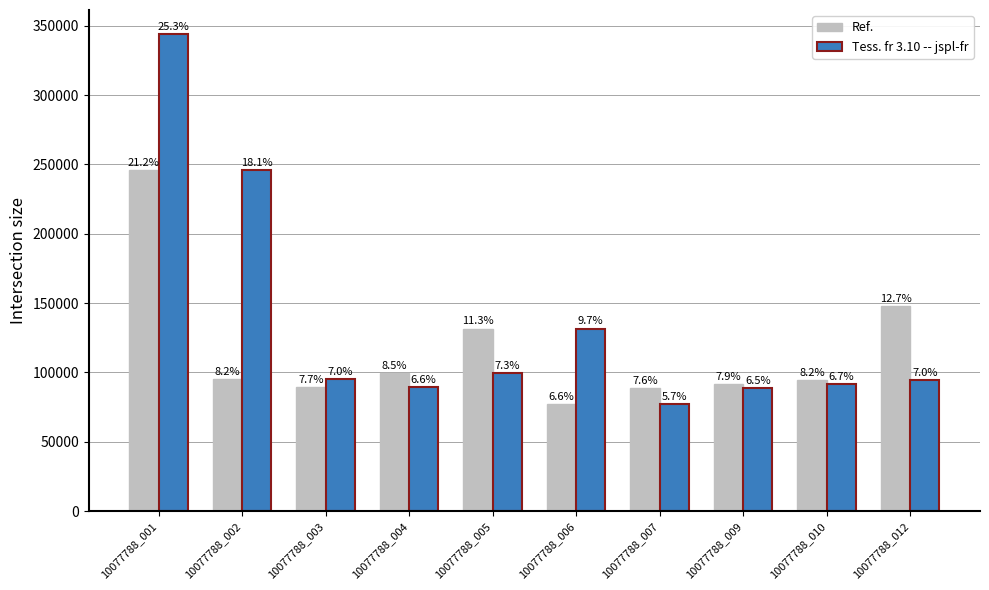

Which has a higher value, 10077788_012 or 10077788_006?

10077788_012